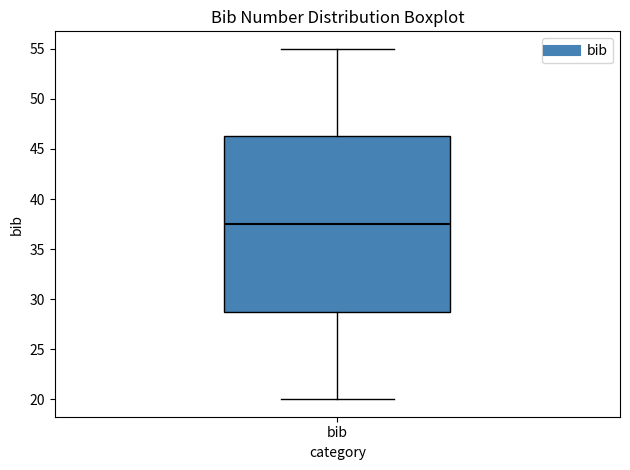

Read this box plot against the y-axis: the position of the median line, the range covered by the box, and the ends of both whiskers. The values are not printed on the chart, so give them approximately, as read against the axis.

median 37.5, box 29.0 to 46.5, whiskers 20.0 to 55.0